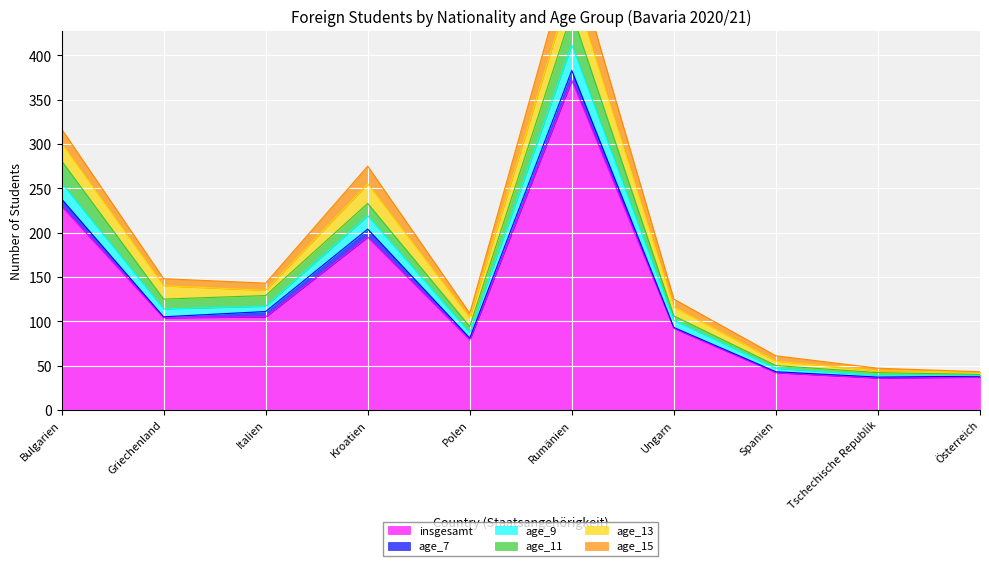

Where is insgesamt nearest to the value 204?

Kroatien